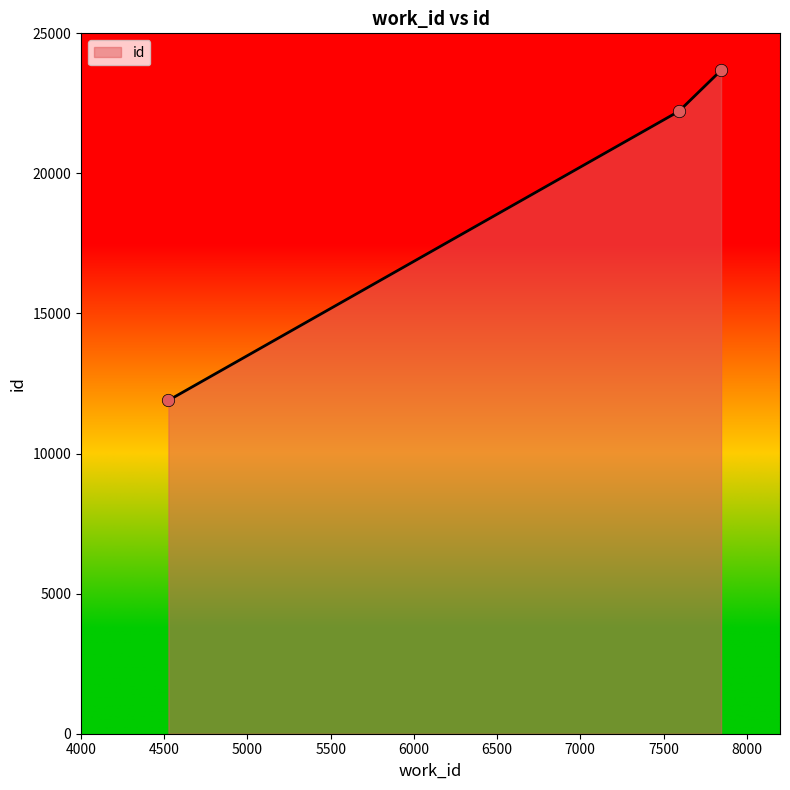

Between 7593 and 4525, which is larger?

7593